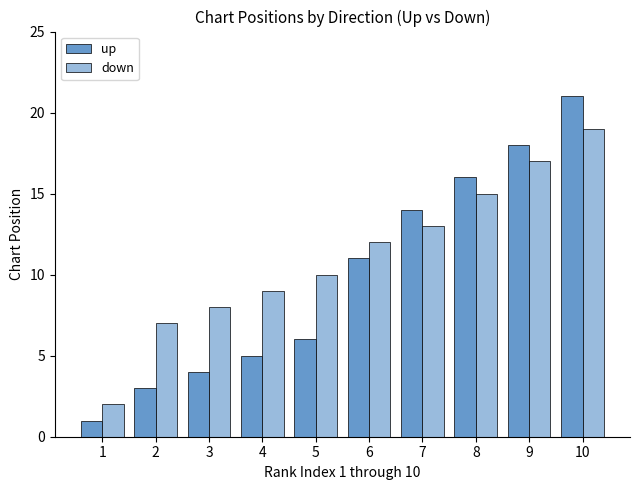

Which label corresponds to the smallest value in the chart?

1